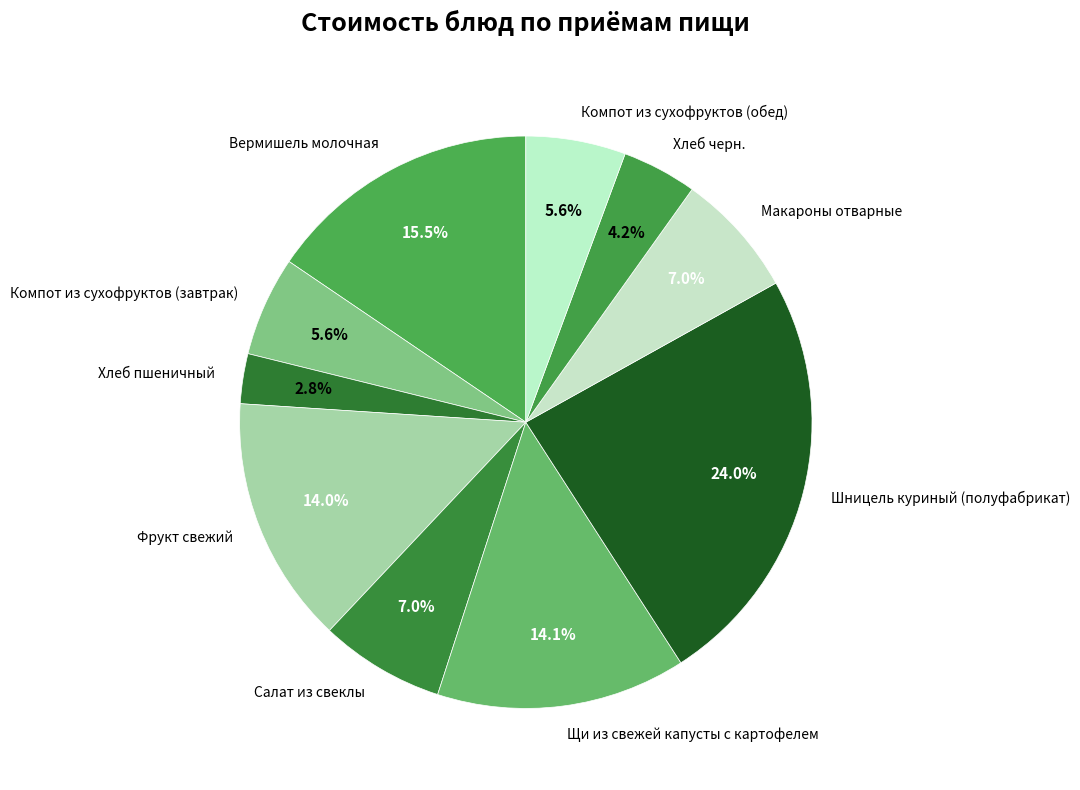

Do Фрукт свежий and Вермишель молочная together represent more than half of the pie?

No